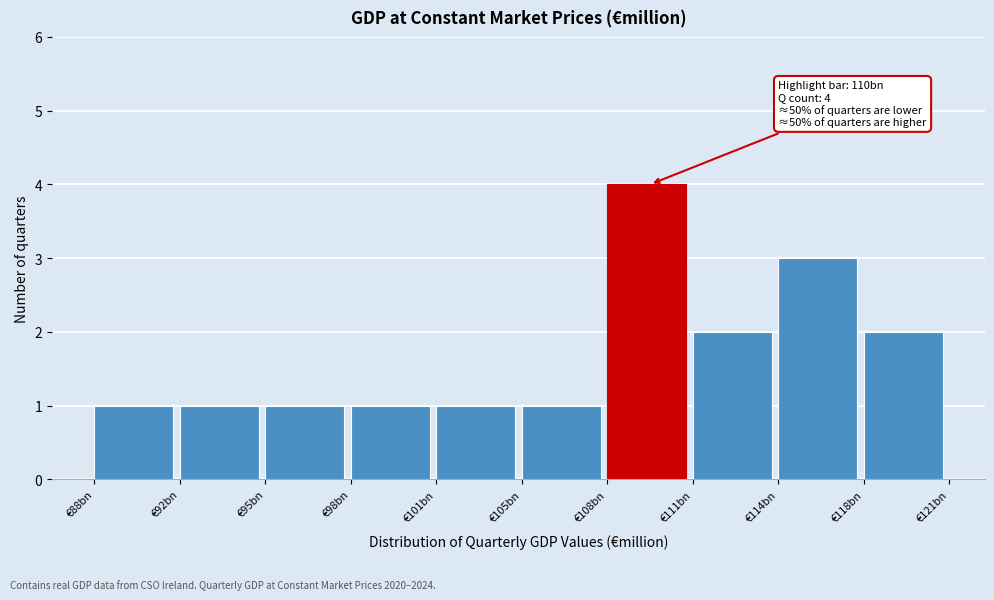

Reading left to right, list all the values displayed in this chart.

€88bn=1	€92bn=1	€95bn=1	€98bn=1	€101bn=1	€105bn=1	€108bn=4	€111bn=2	€114bn=3	€118bn=2